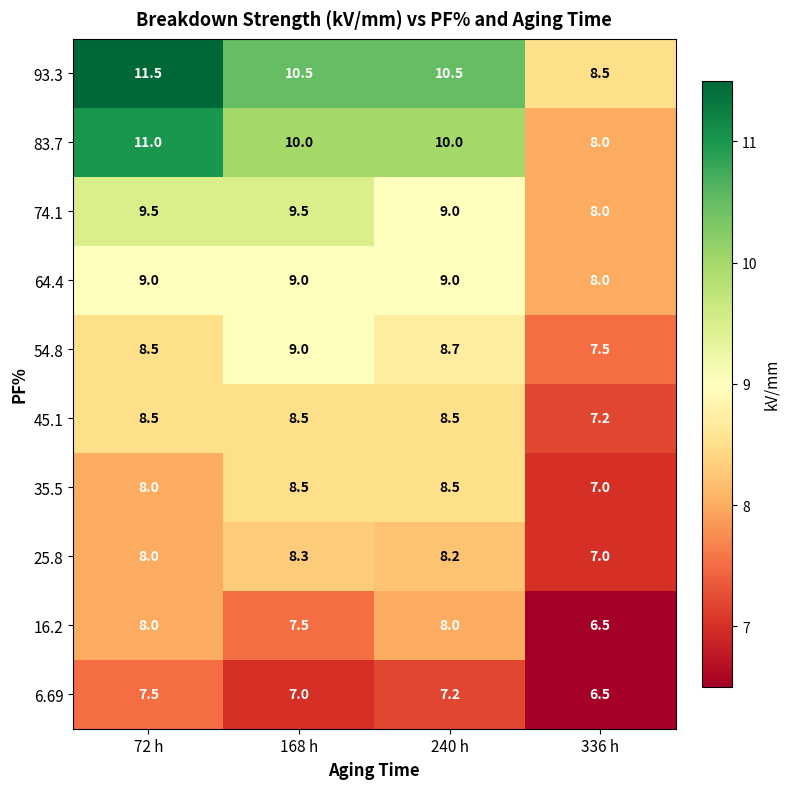

At how many categories does at least one series exceed 7?

4